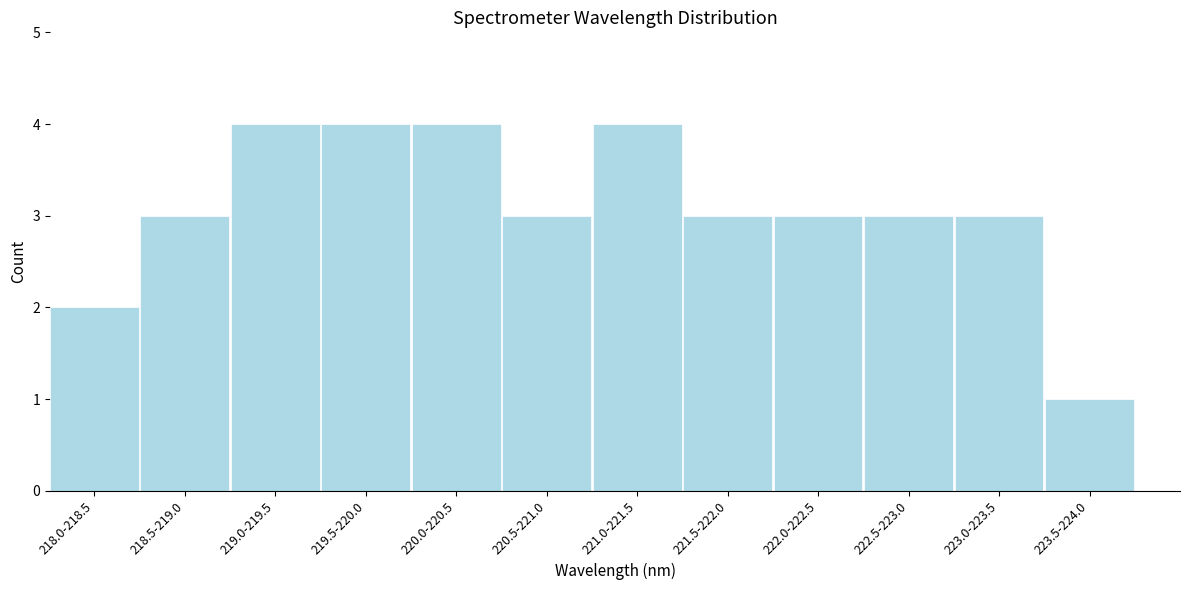

Reading right to left, transcribe all the data shown in this chart.

223.5-224.0=1	223.0-223.5=3	222.5-223.0=3	222.0-222.5=3	221.5-222.0=3	221.0-221.5=4	220.5-221.0=3	220.0-220.5=4	219.5-220.0=4	219.0-219.5=4	218.5-219.0=3	218.0-218.5=2